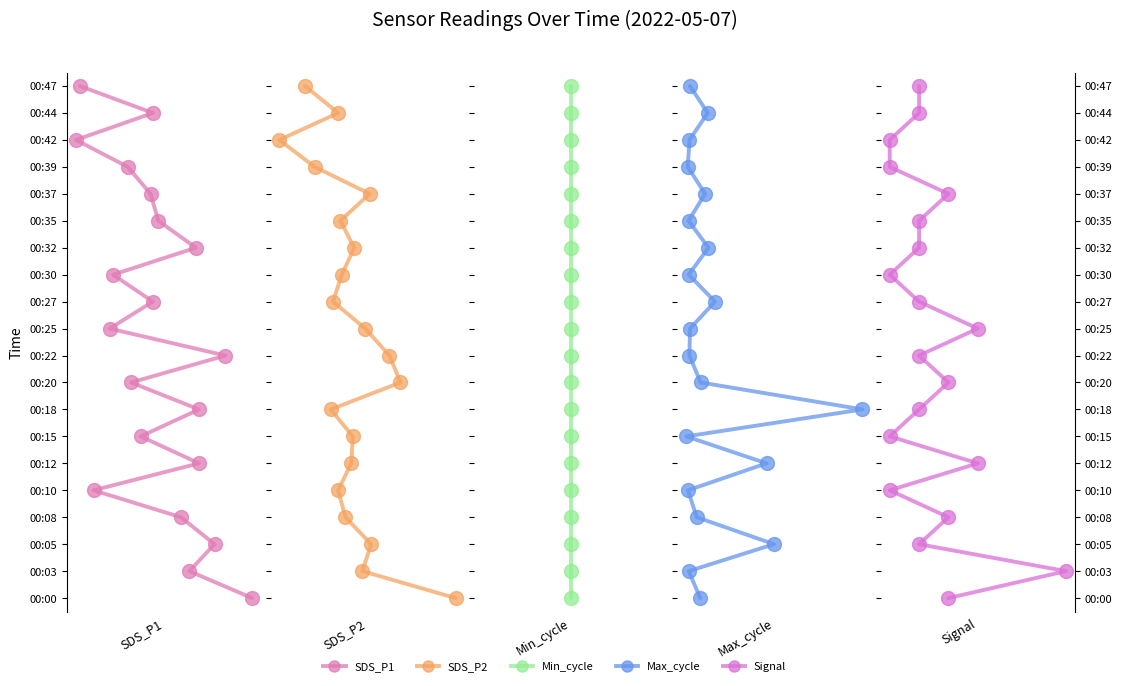

True or false: Min_cycle has more than 1 points higher than both neighbors.

False